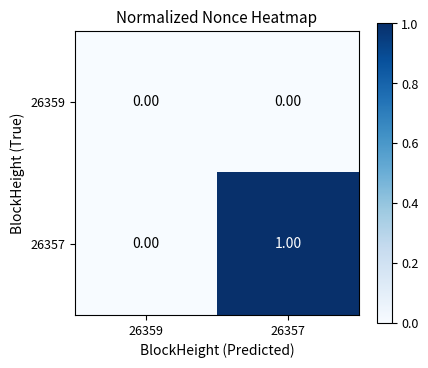

At which category is the sum across all series the highest?

26357